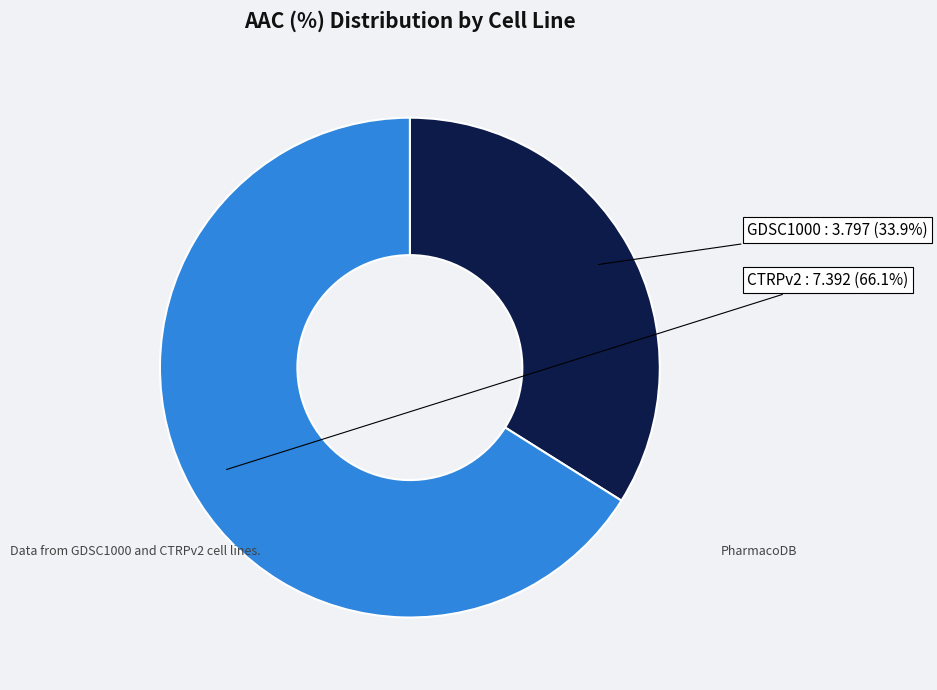

To the nearest percent, what percentage of the pie is GDSC1000?

34%